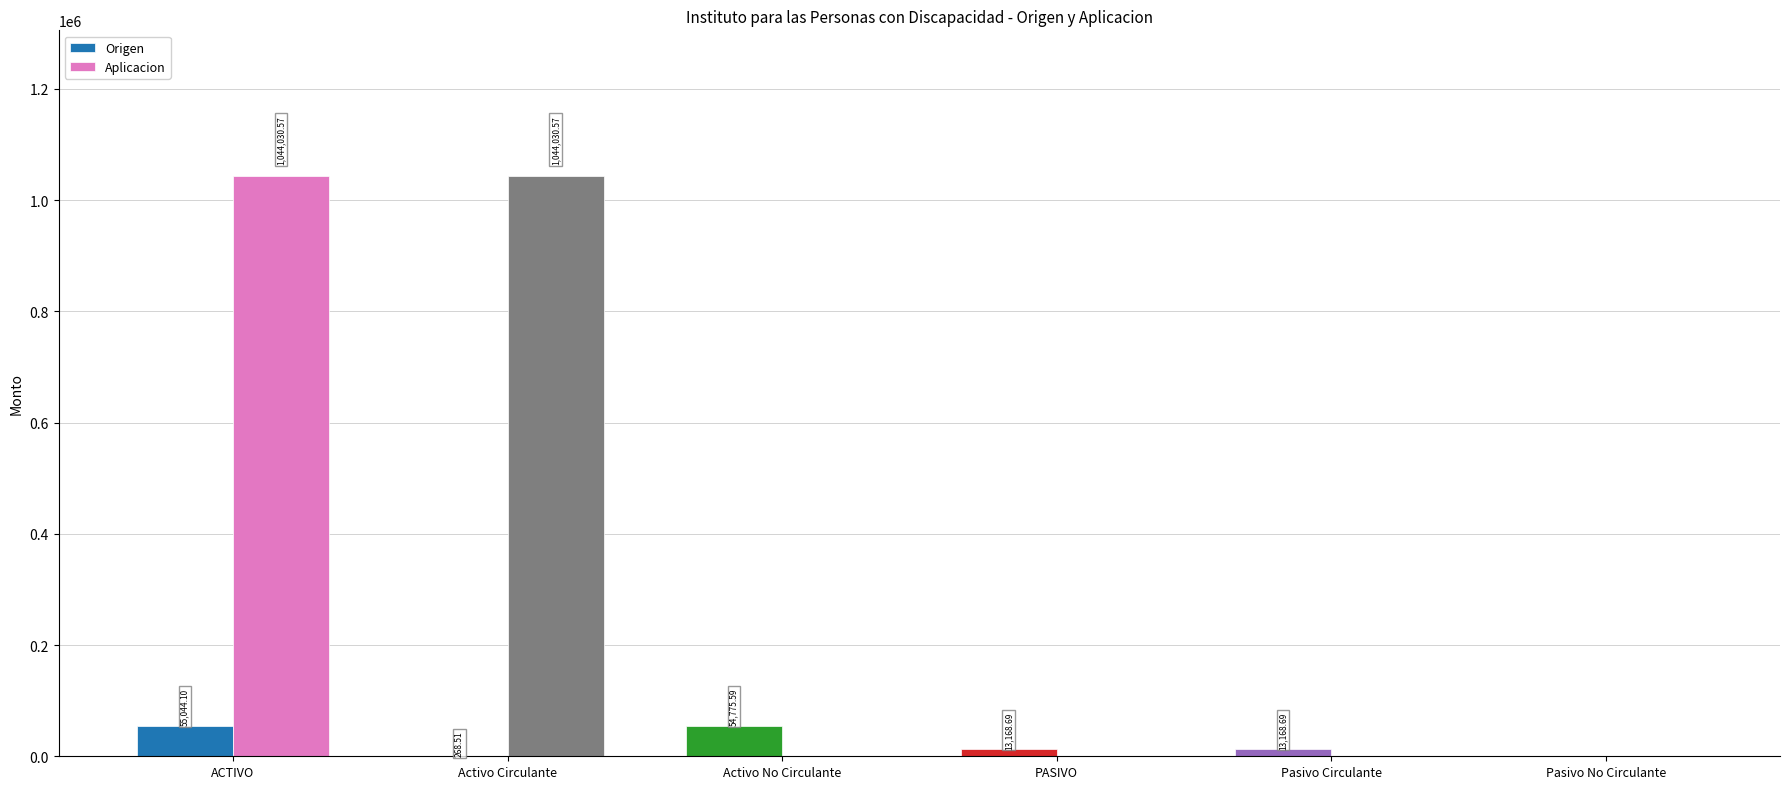

How many values in Origen are above zero?

5